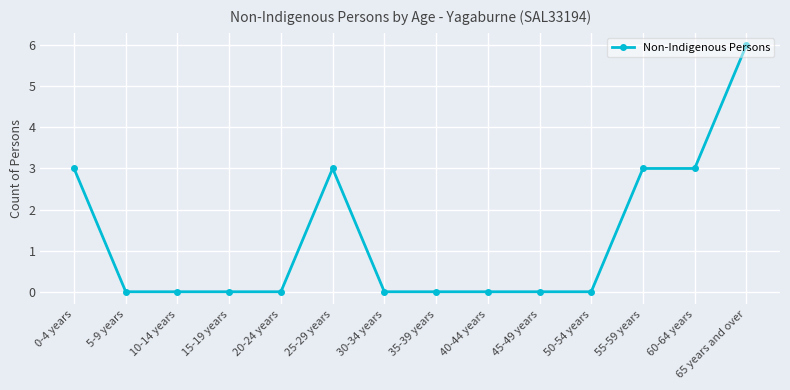

Is this an area chart (filled region under the line)?

No